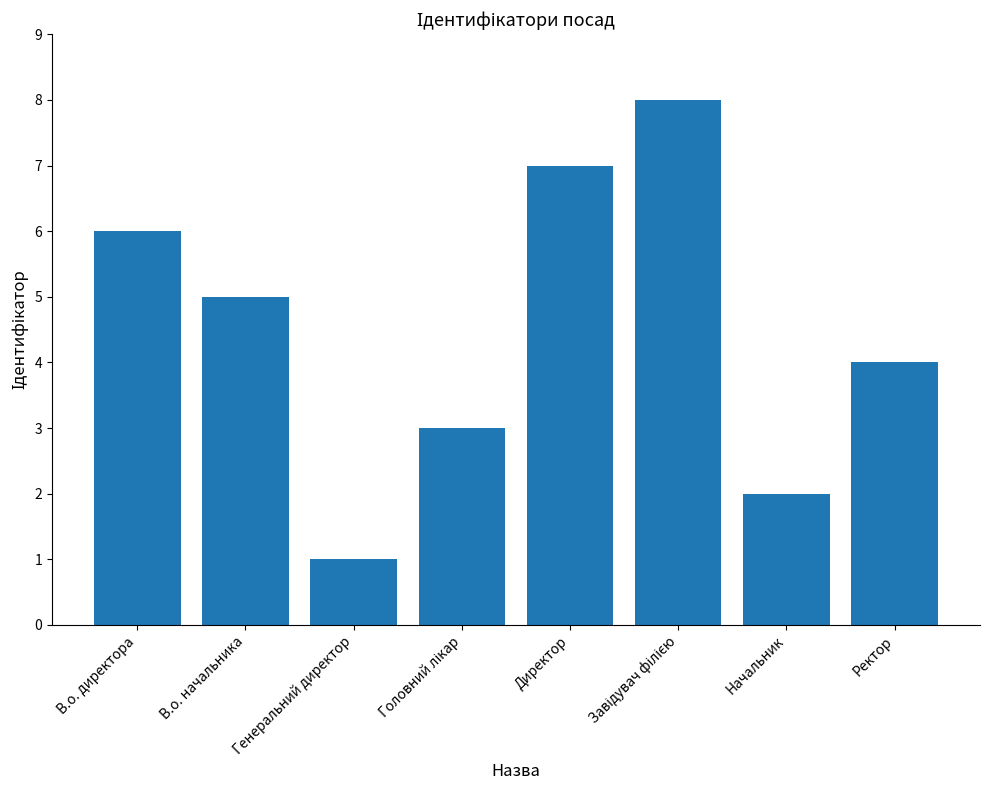

Which label corresponds to the smallest value in the chart?

Генеральний директор